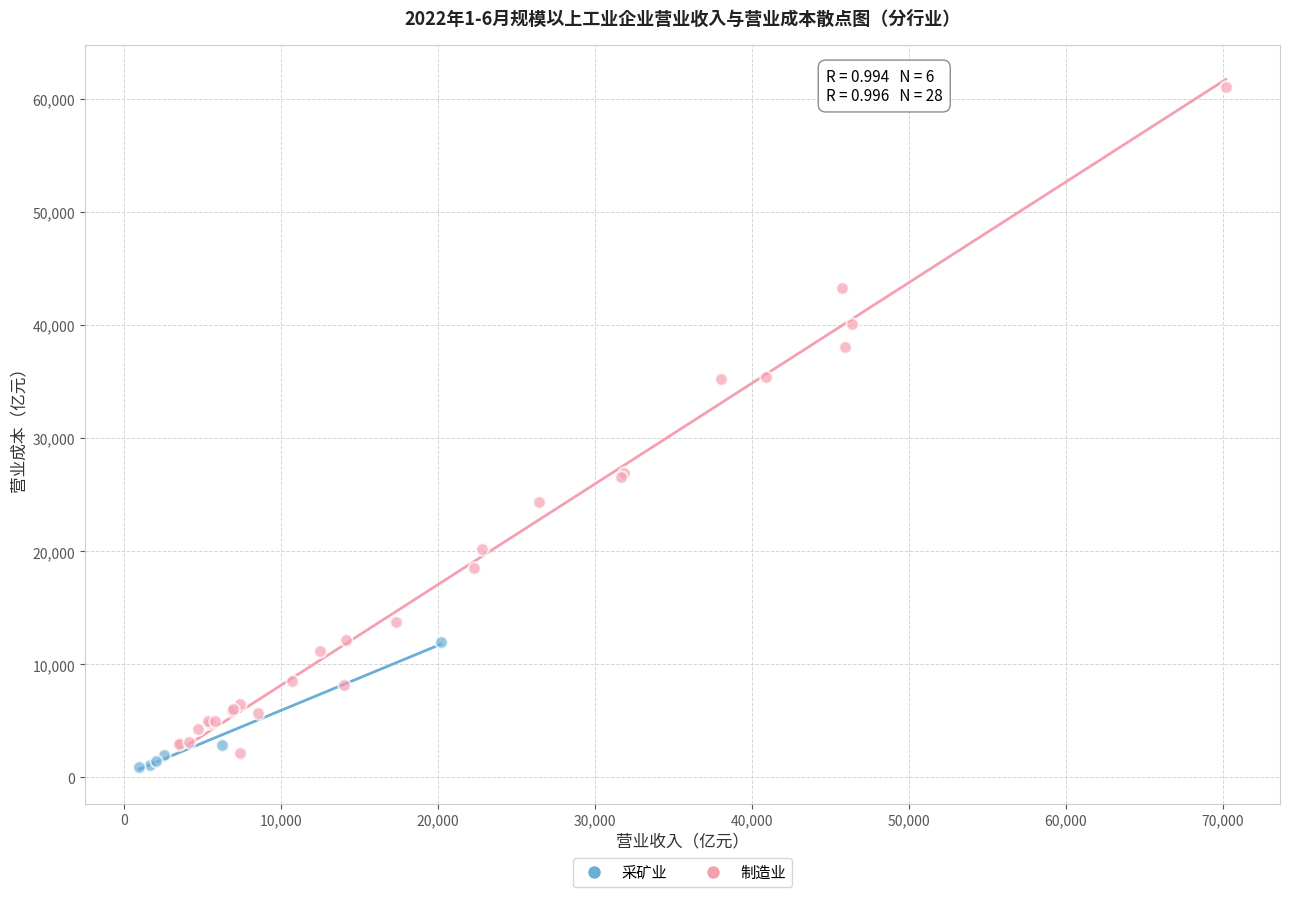

Which series has the largest Y range (max minus min)?

制造业